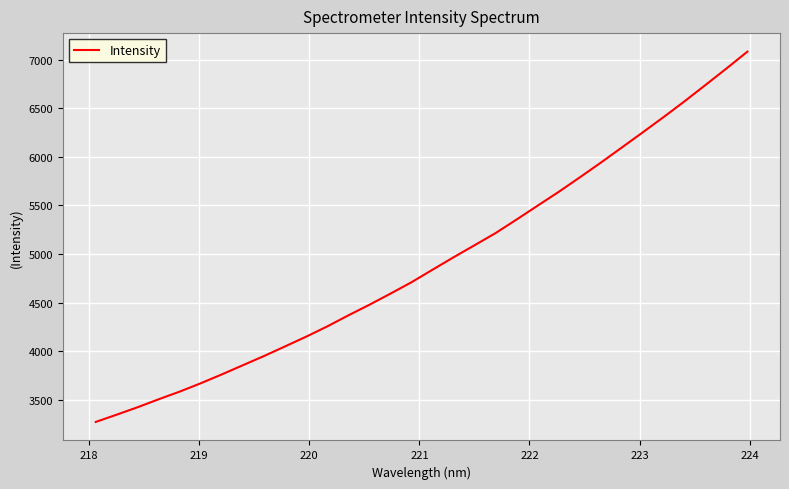

What is the difference between the maximum and minimum values?

3809.0